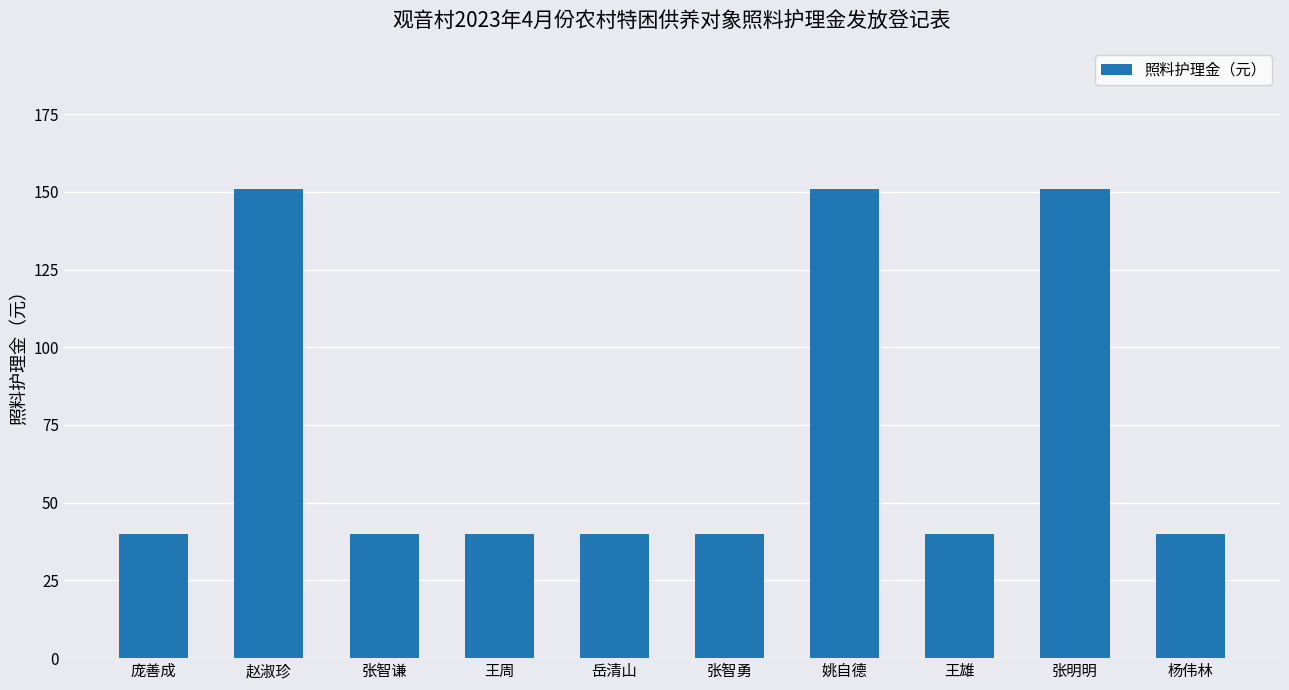

Count the number of data series in this chart.

1